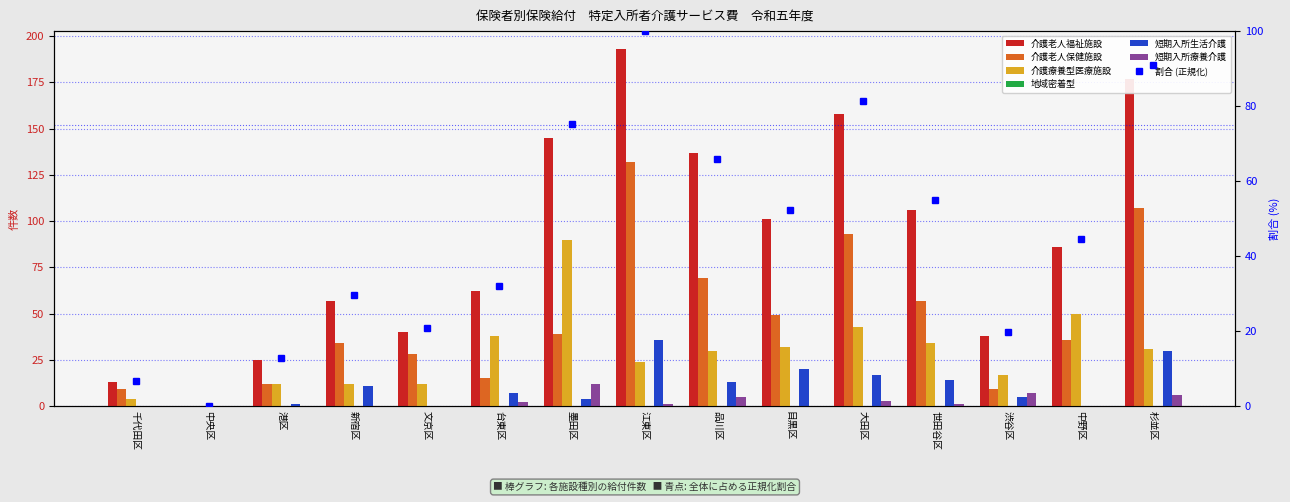

True or false: 短期入所生活介護 has a value of 17 at 中央区.

False